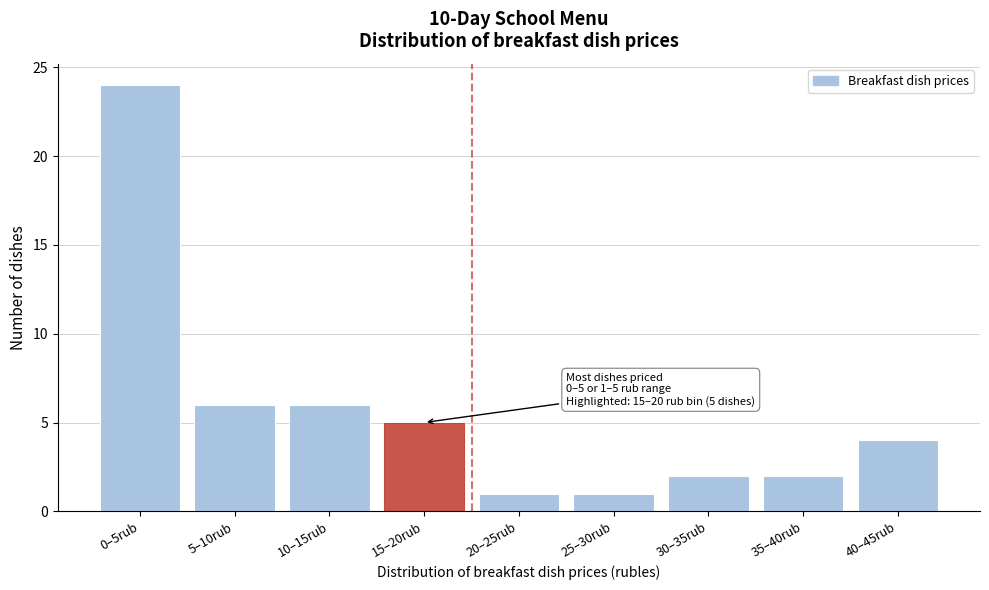

Reading left to right, transcribe all the data shown in this chart.

0–5rub=24	5–10rub=6	10–15rub=6	15–20rub=5	20–25rub=1	25–30rub=1	30–35rub=2	35–40rub=2	40–45rub=4